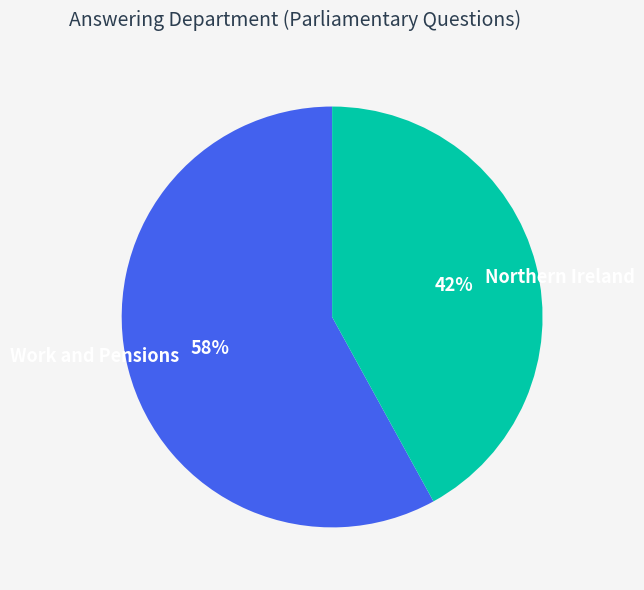

Do Work and Pensions and Northern Ireland together represent more than half of the pie?

Yes